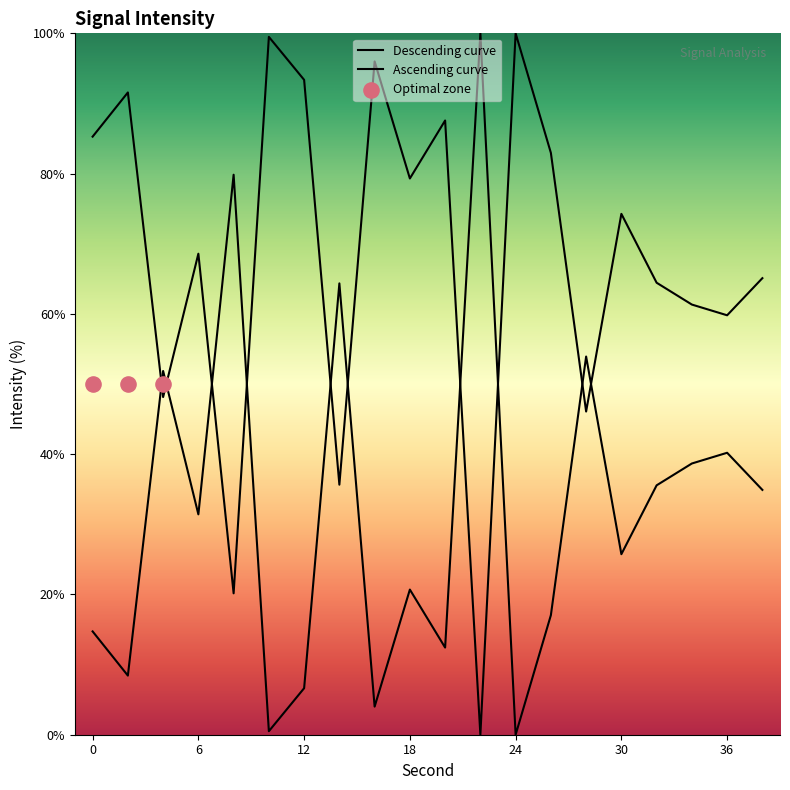

What is the ratio of the value at 16 to the value at 20?

0.3